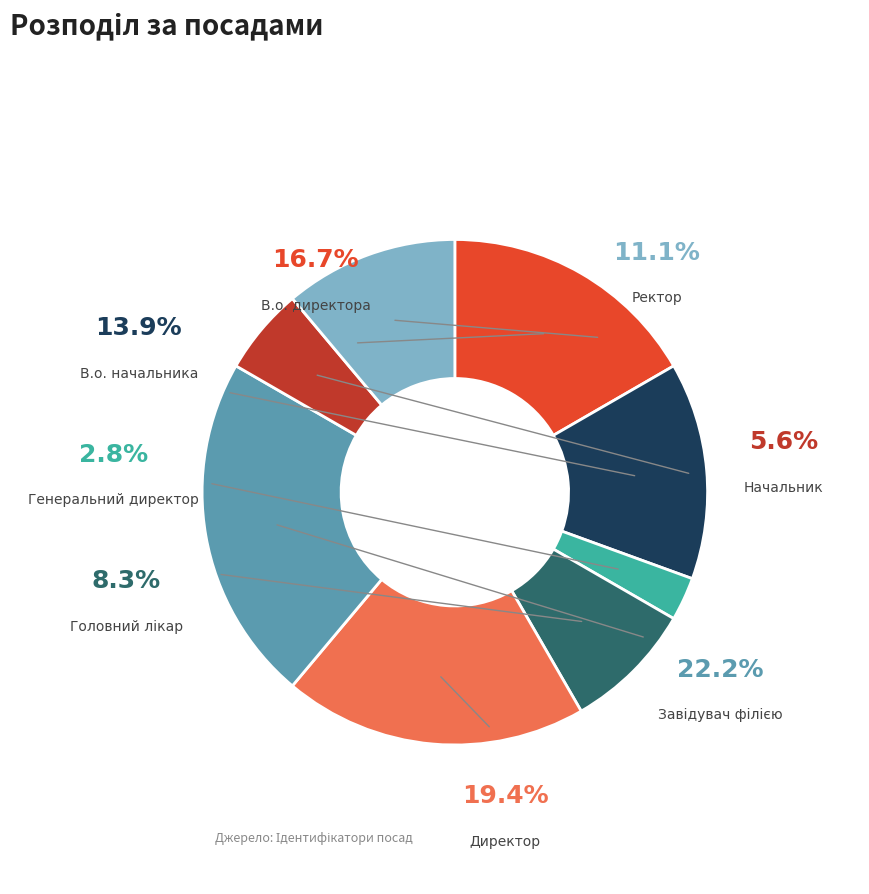

To the nearest percent, what is the combined percentage of В.о. начальника and Директор?

33%